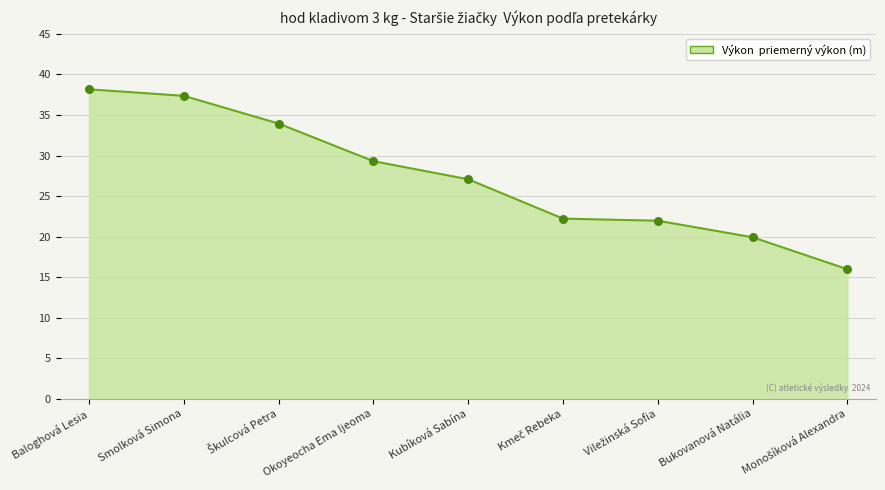

Between Baloghová Lesia and Okoyeocha Ema Ijeoma, which is larger?

Baloghová Lesia